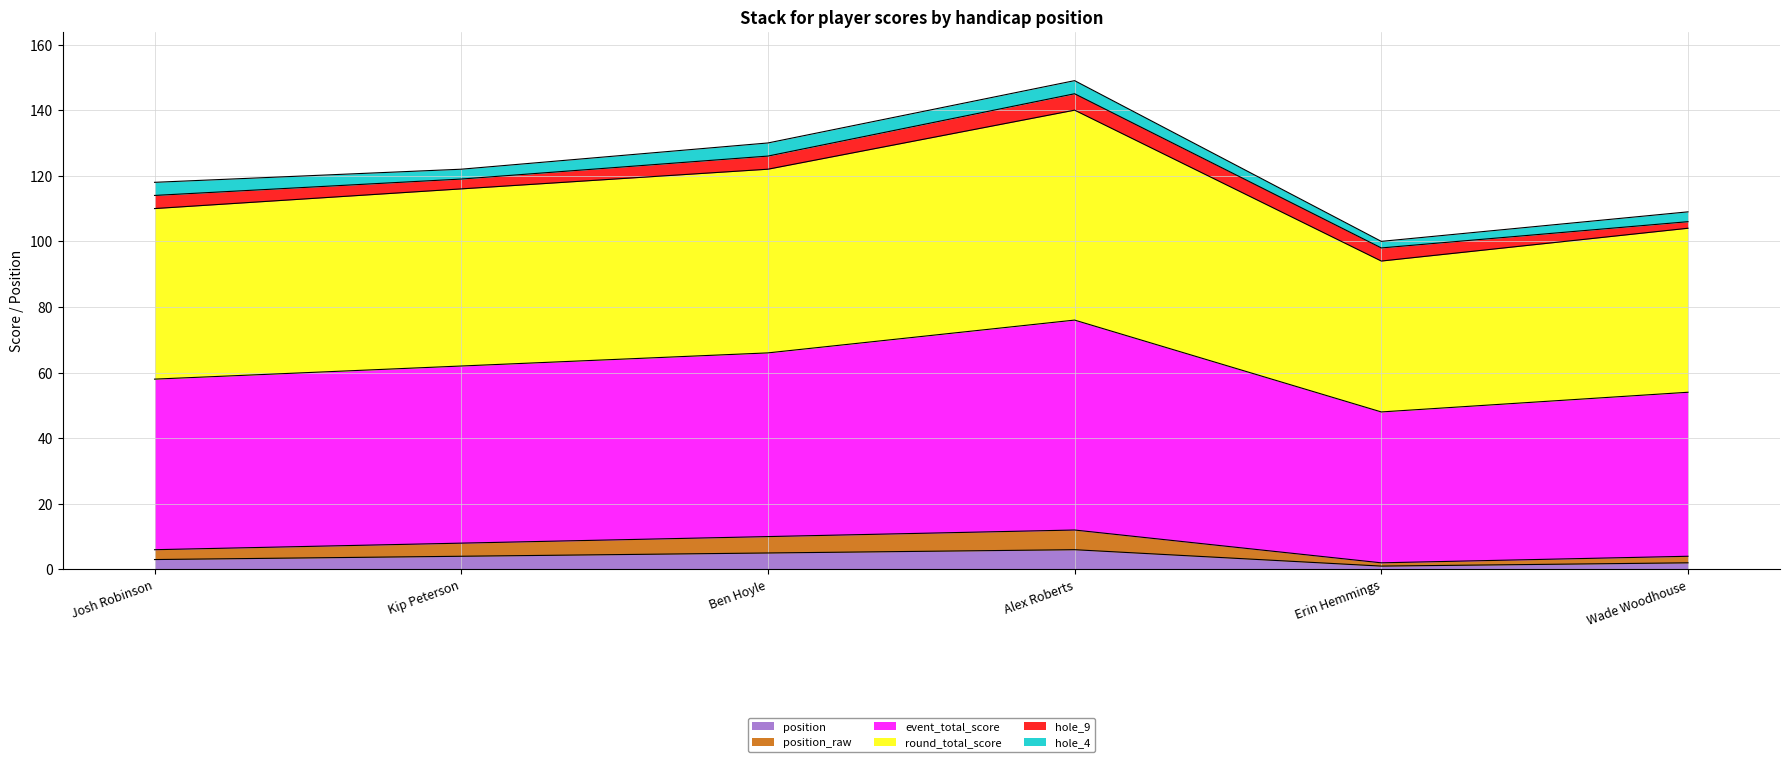

At which category is the sum across all series the highest?

Alex Roberts